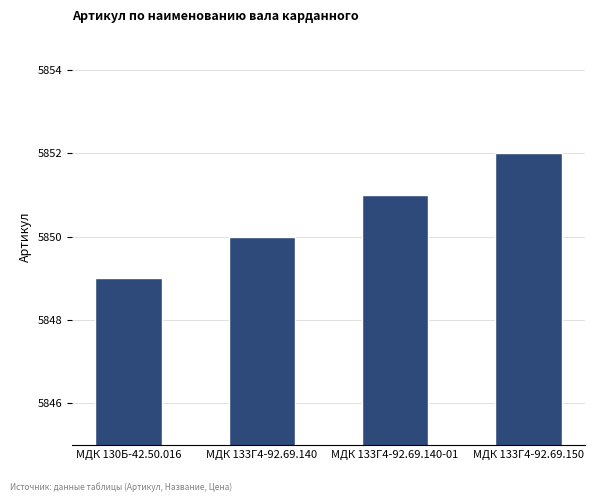

Reading left to right, what are all the values shown in this chart?

МДК 130Б-42.50.016=5849	МДК 133Г4-92.69.140=5850	МДК 133Г4-92.69.140-01=5851	МДК 133Г4-92.69.150=5852